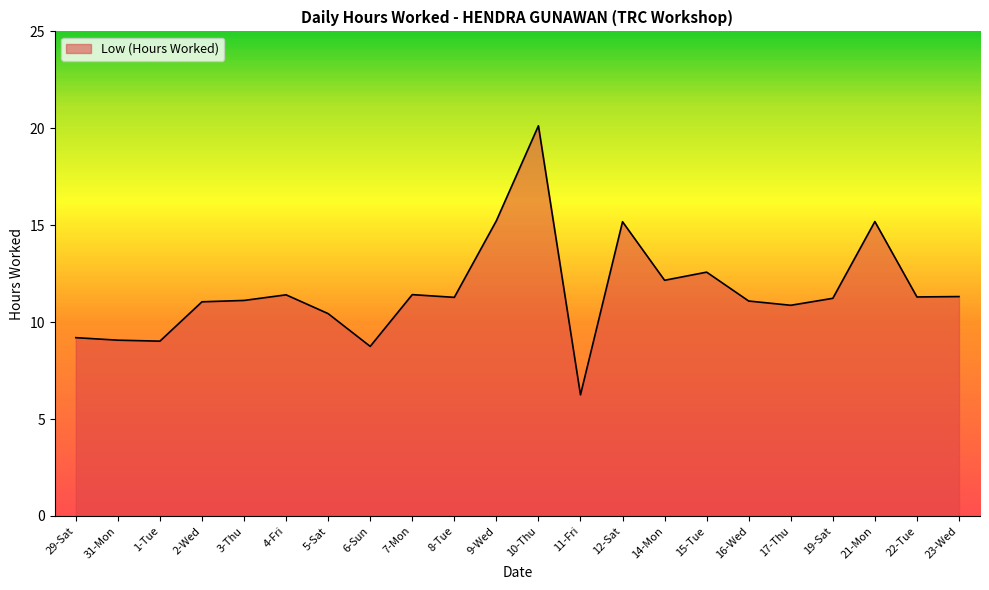

Between 3-Thu and 4-Fri, which is larger?

4-Fri